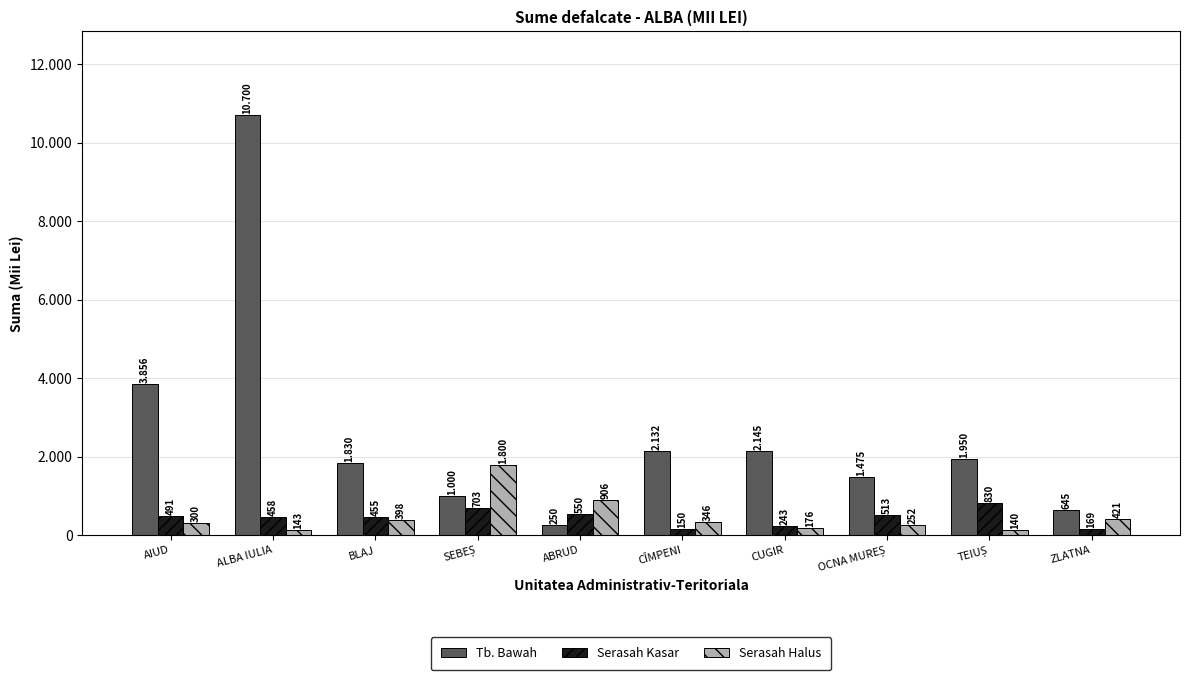

Are the bars grouped side by side (vs. stacked)?

Yes